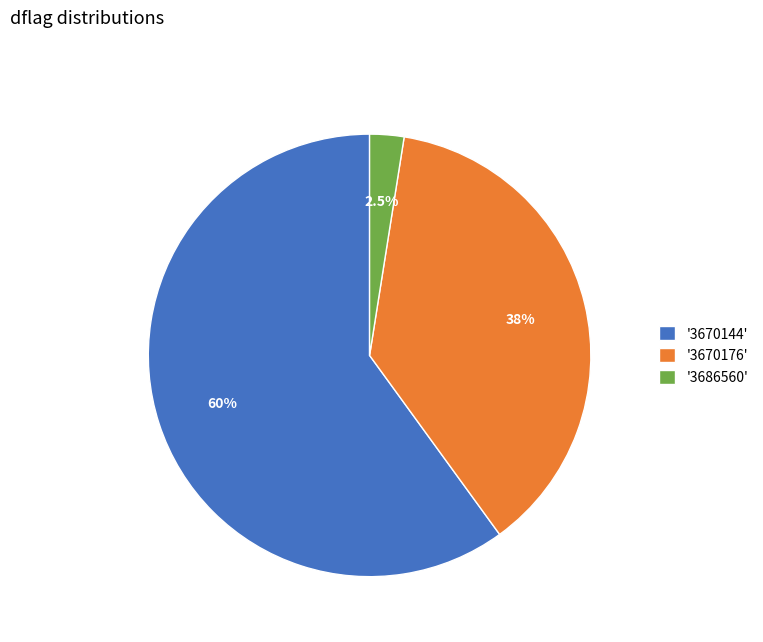

What percentage is NOT represented by '3670176'?

62.5%